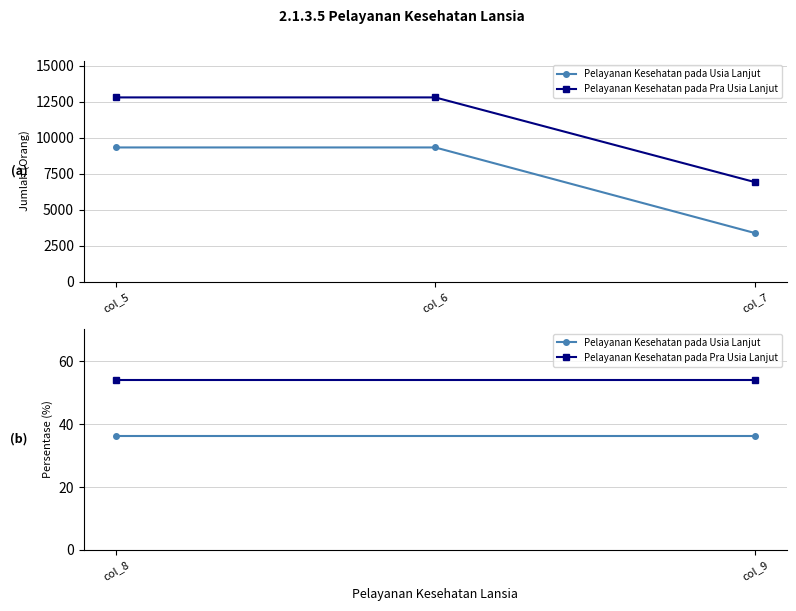

At col_7, list the series in order from largest to smallest.

Pelayanan Kesehatan pada Pra Usia Lanjut, Pelayanan Kesehatan pada Usia Lanjut